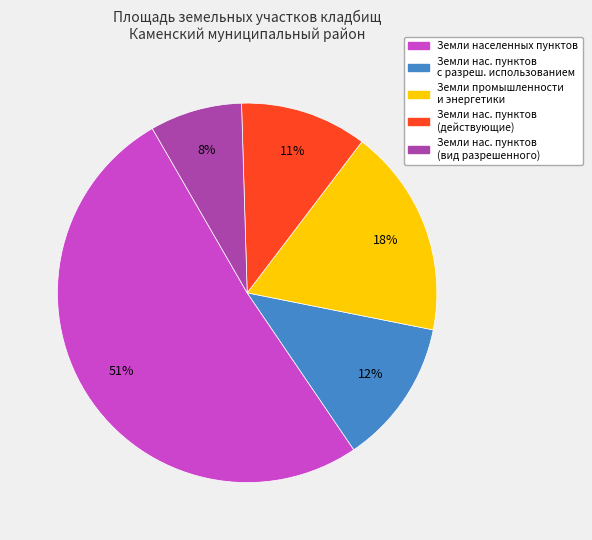

What is the smallest slice in the pie chart?

Земли нас. пунктов (вид разрешенного)